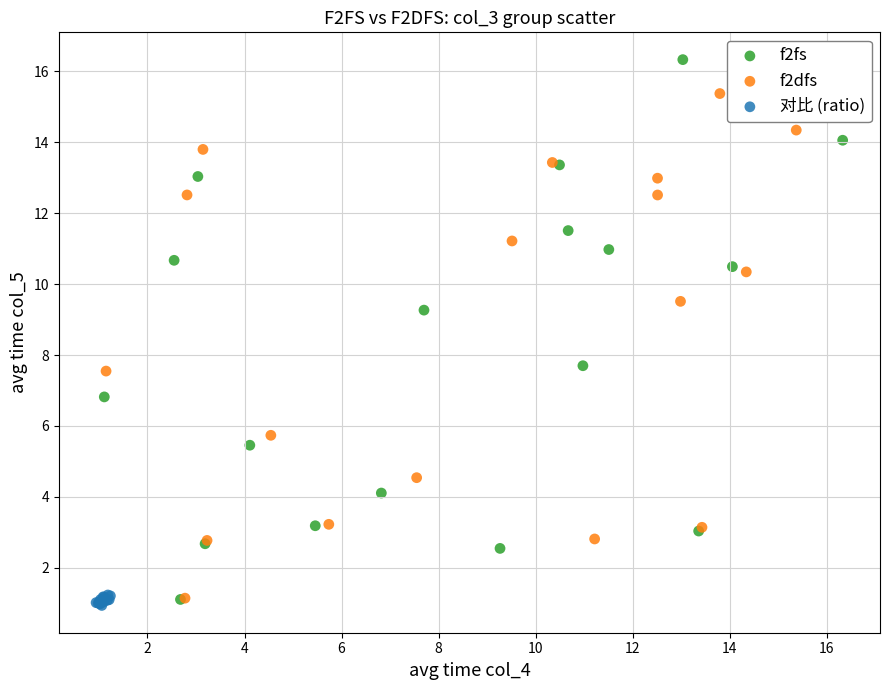

Which series has the widest spread of Y values?

f2fs